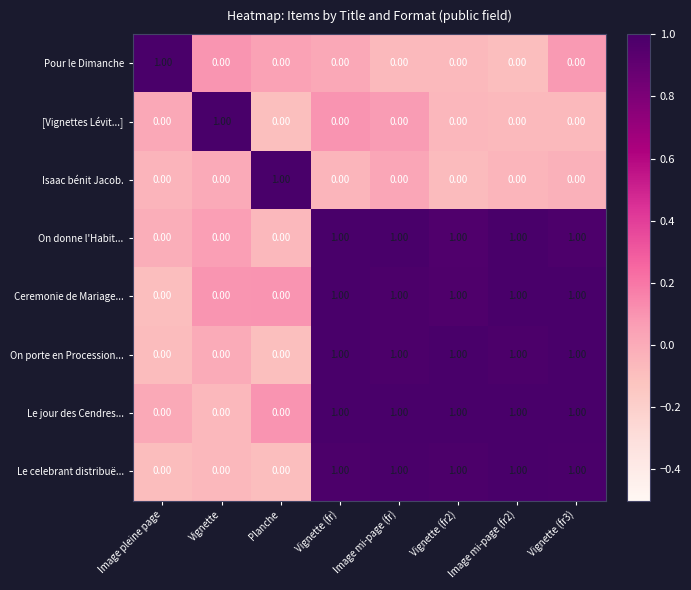

What is the sum of all On porte en Procession... values?

5